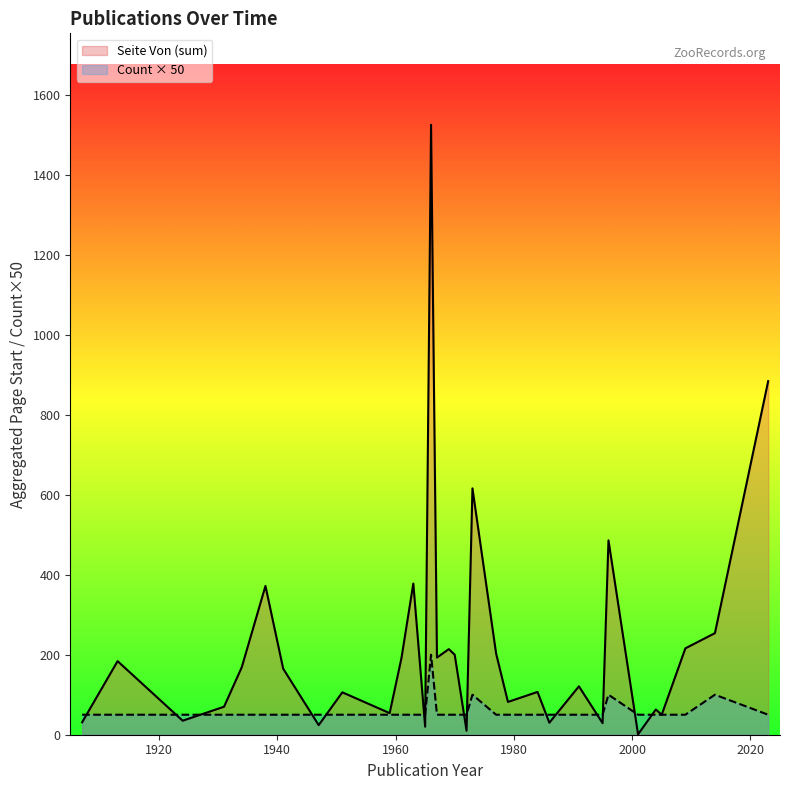

List the series in order of their overall mean, lowest first.

Count × 50, Seite Von (sum)